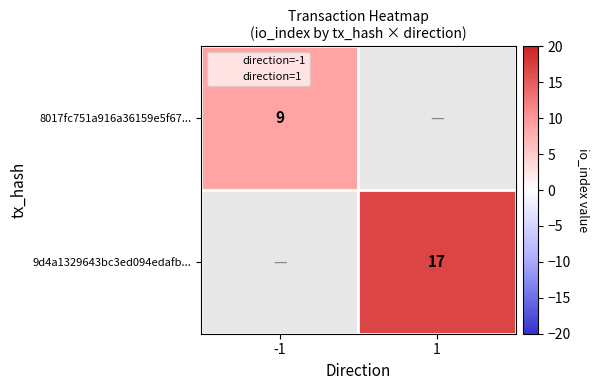

At which label does 9d4a1329643bc3ed094edafb... reach its peak?

-1